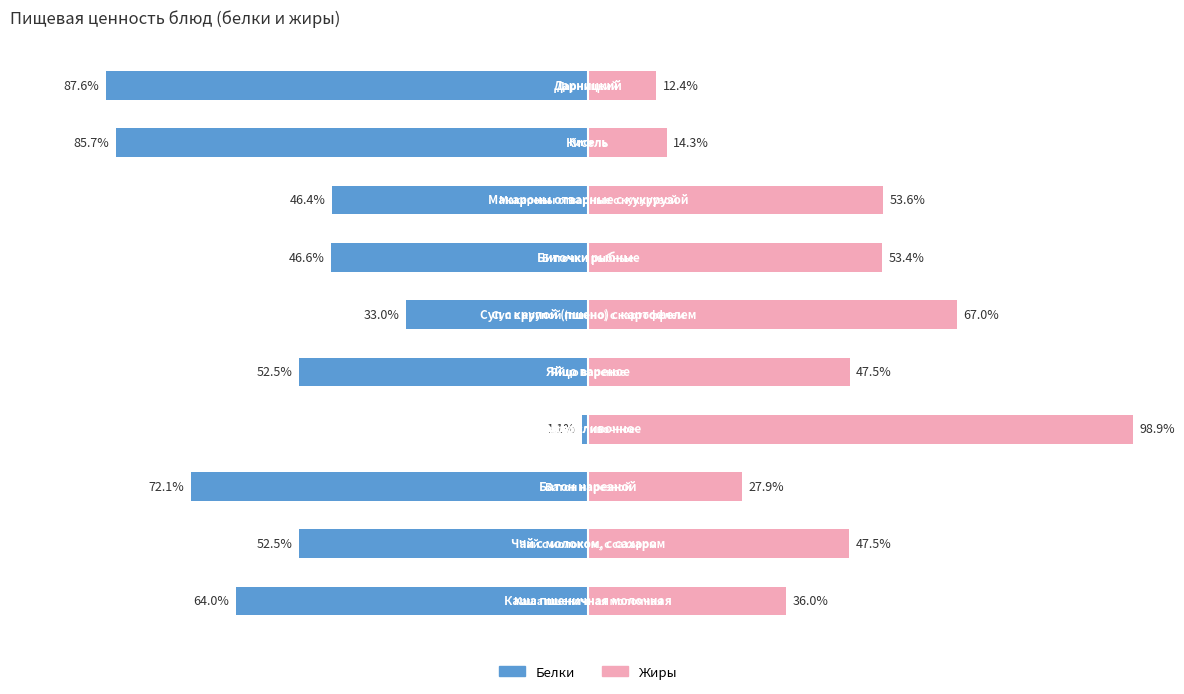

Is it true that Белки equals -69.6 at −25?

False